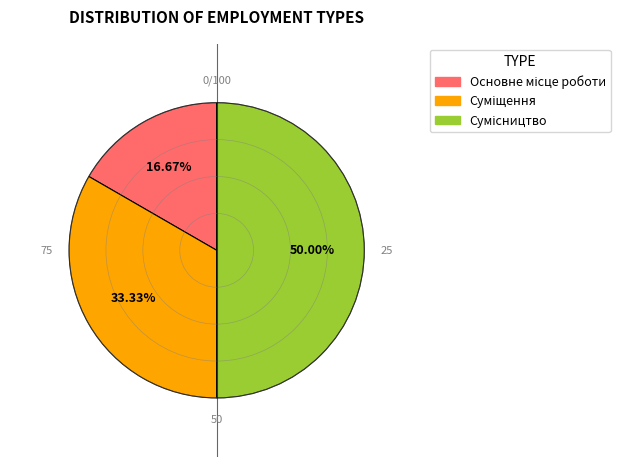

How many segments does this pie chart have?

3